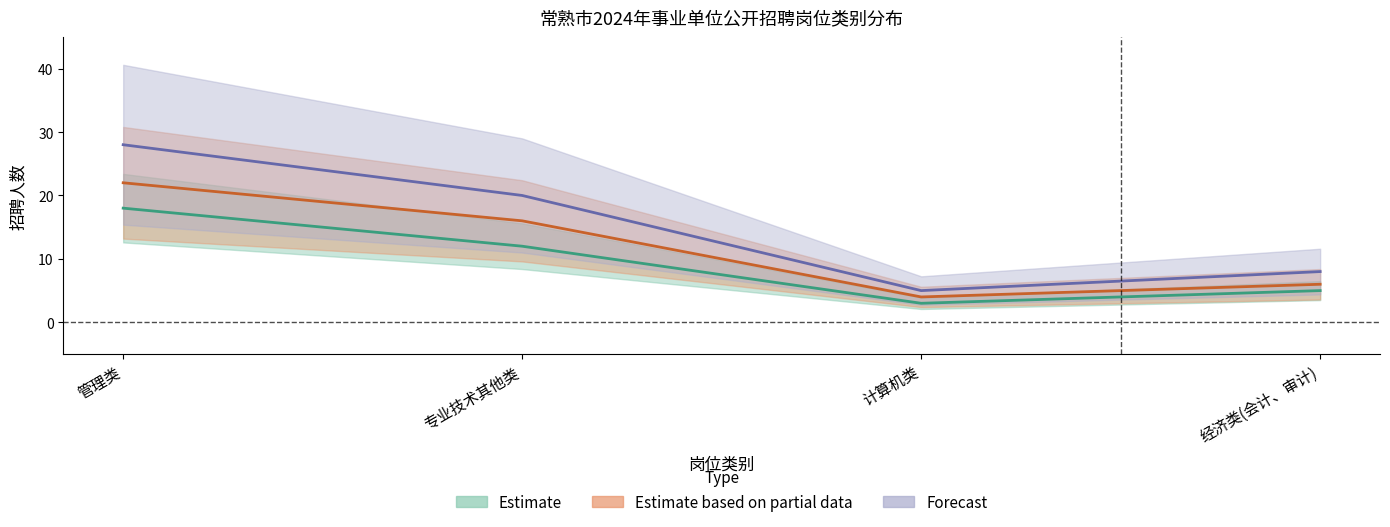

Which series changed the most between 管理类 and 专业技术其他类?

Forecast